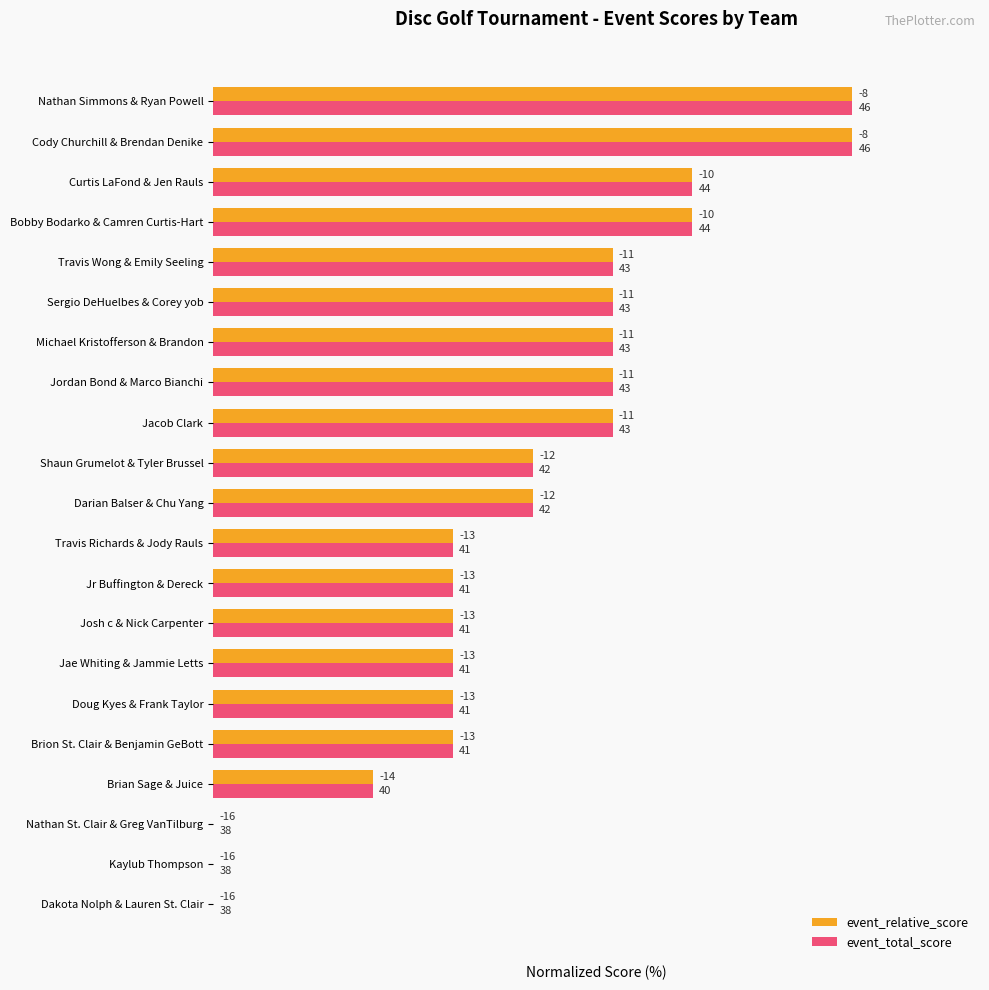

What are all the series names shown in the legend?

event_relative_score, event_total_score